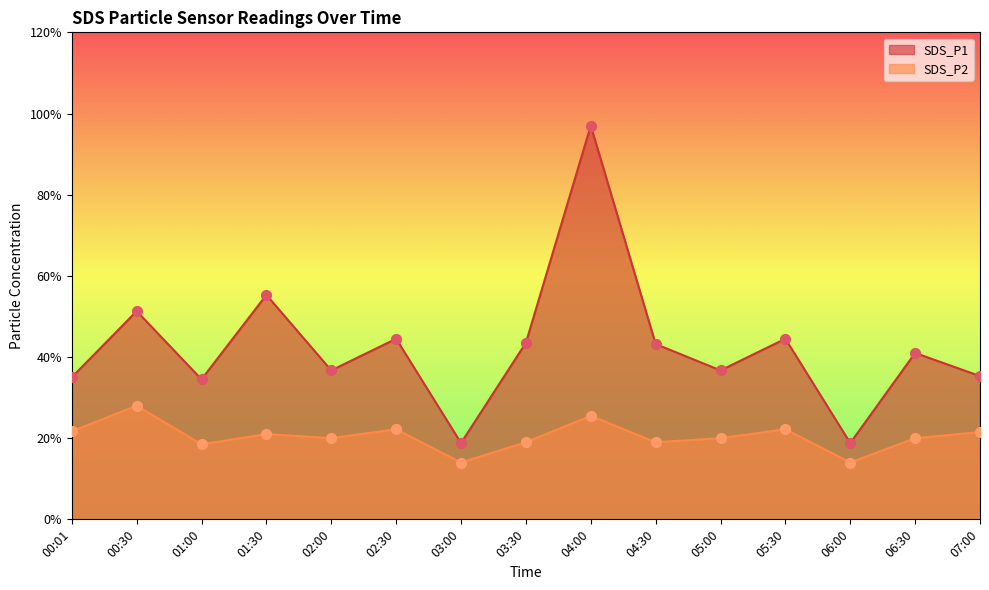

Is the value of SDS_P2 at 06:00 greater than the value of SDS_P1 at 07:00?

No